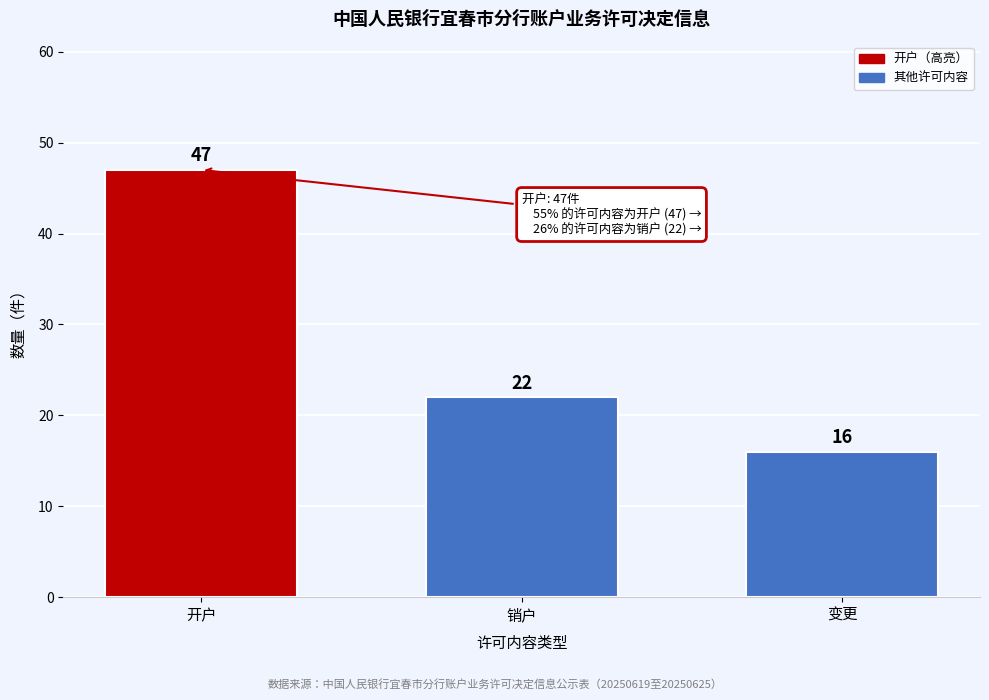

Reading right to left, transcribe all the data shown in this chart.

16	22	47